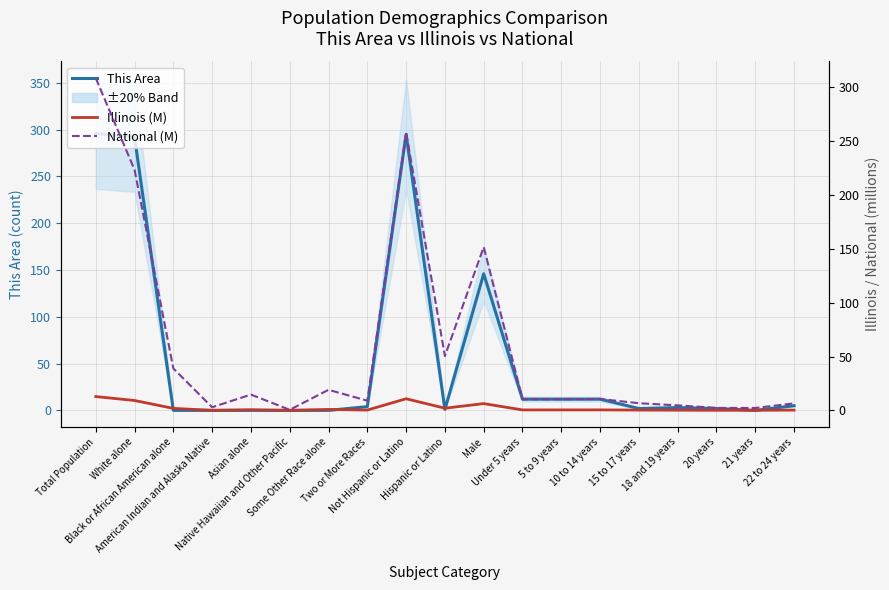

What is the average value of the This Area series?

56.9